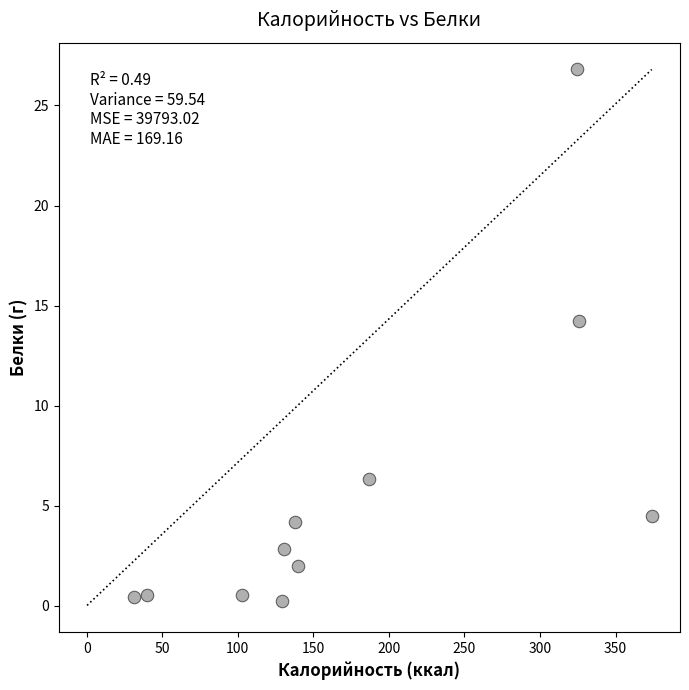

What is the range of Y values (max minus min)?

26.5